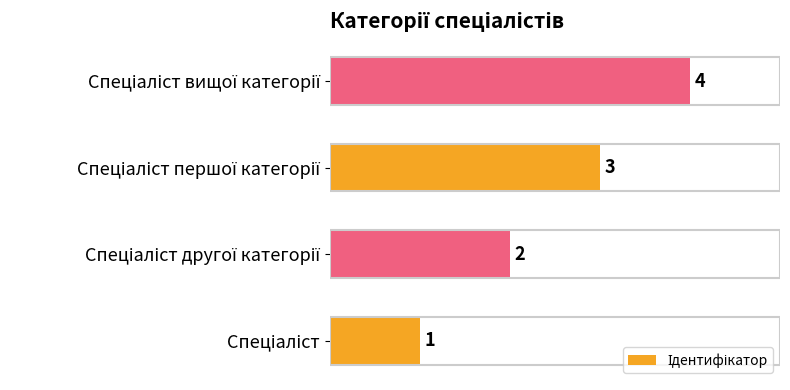

What is the difference between the maximum and minimum values?

3